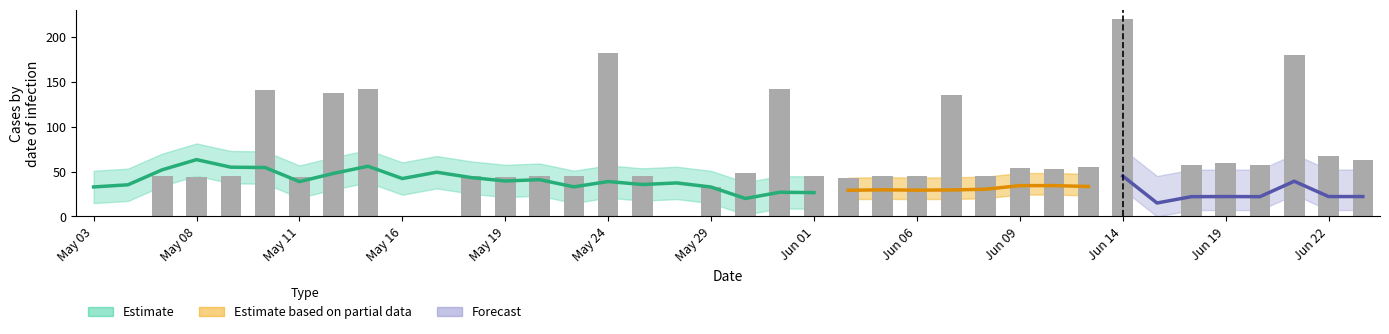

Does the chart contain any negative values?

No